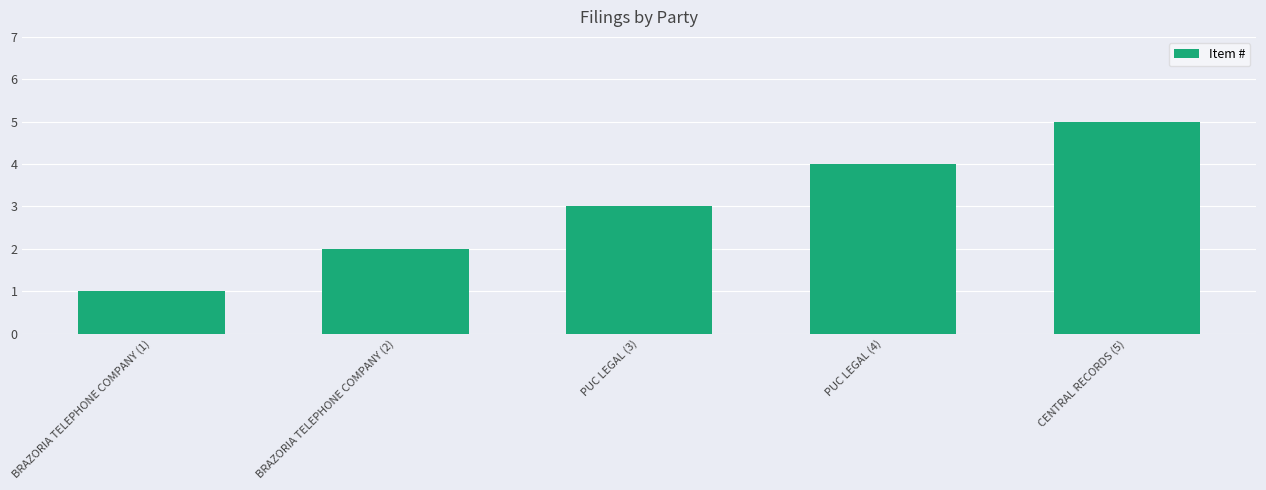

Reading right to left, extract all data points from this chart.

5	4	3	2	1